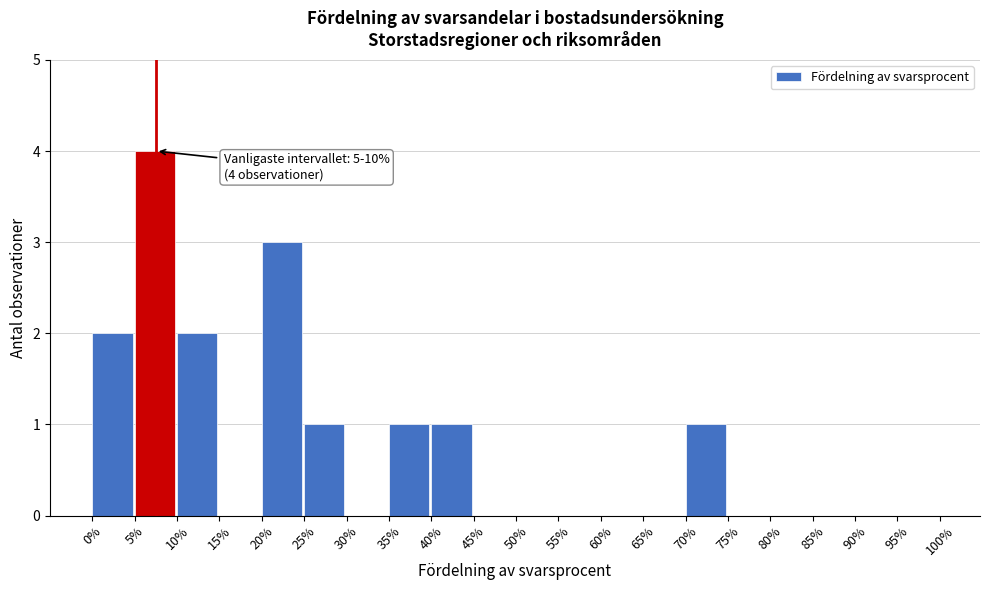

Over which range of the x-axis is the bar tallest?

5% to 10%